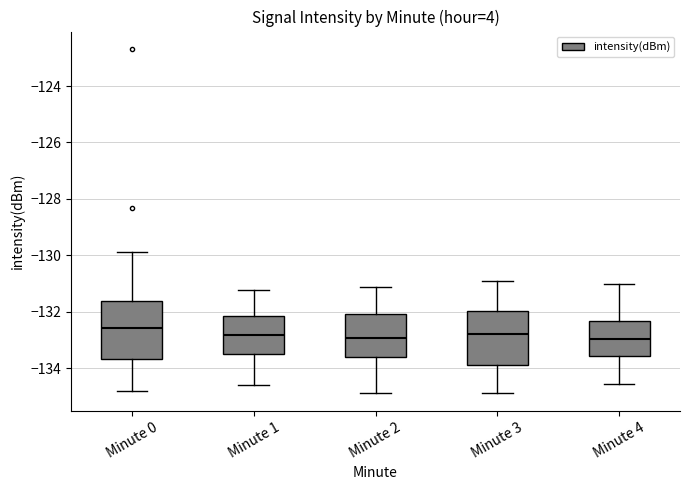

Reading left to right, transcribe this box plot: for each box, give where its median line is, the range the box spans, and where its two whiskers end, as read against the y-axis. The values are not printed on the chart, so give them approximately, as read against the axis.

Minute 0: median -132.6, box -133.6 to -131.6, whiskers -134.8 to -129.8
Minute 1: median -132.8, box -133.4 to -132.2, whiskers -134.6 to -131.2
Minute 2: median -133.0, box -133.6 to -132.0, whiskers -135.0 to -131.2
Minute 3: median -132.8, box -134.0 to -132.0, whiskers -135.0 to -131.0
Minute 4: median -133.0, box -133.6 to -132.4, whiskers -134.6 to -131.0